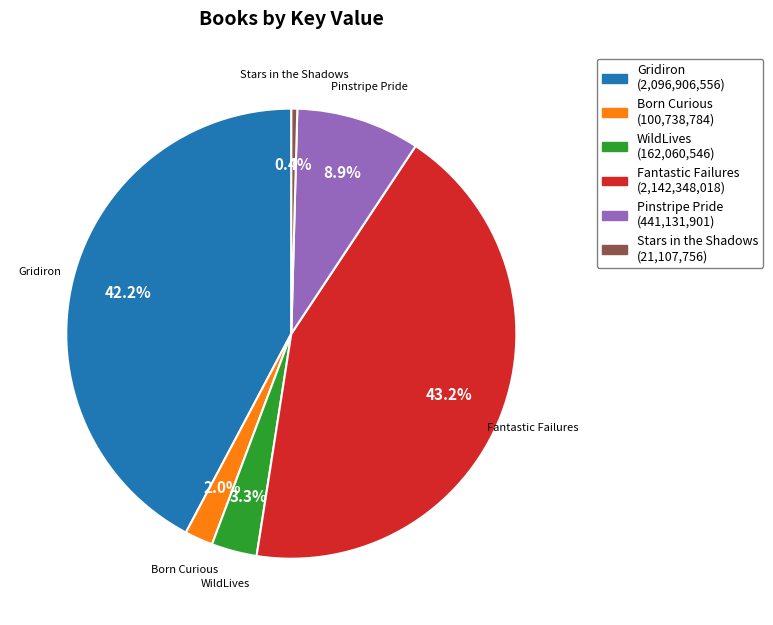

Rank the categories by value from lowest to highest.

Stars in the Shadows, Born Curious, WildLives, Pinstripe Pride, Gridiron, Fantastic Failures